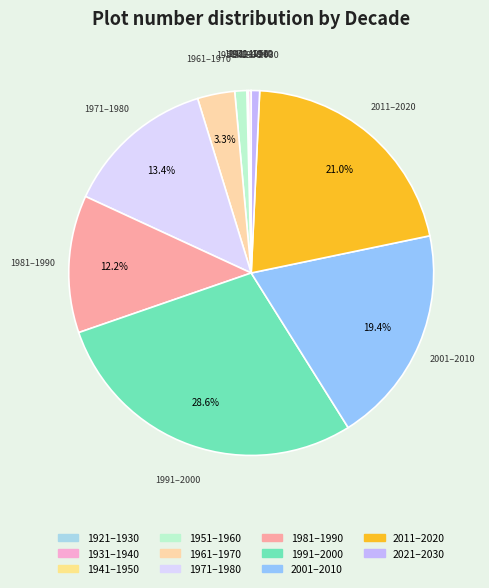

Is the sum of 2021–2030 and 1971–1980 greater than half?

No